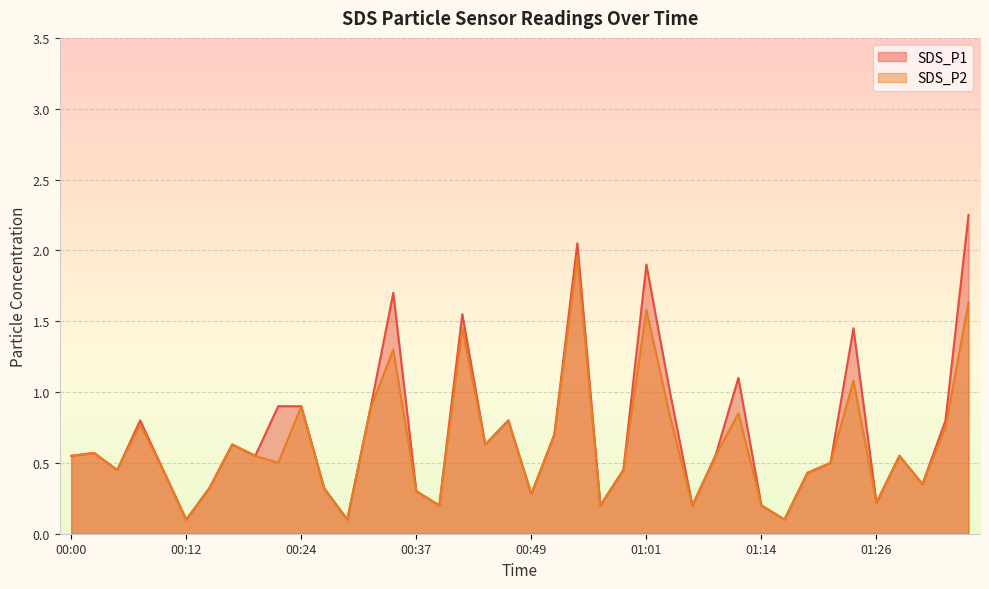

True or false: SDS_P1 has a value of 0.1 at 00:10.

False